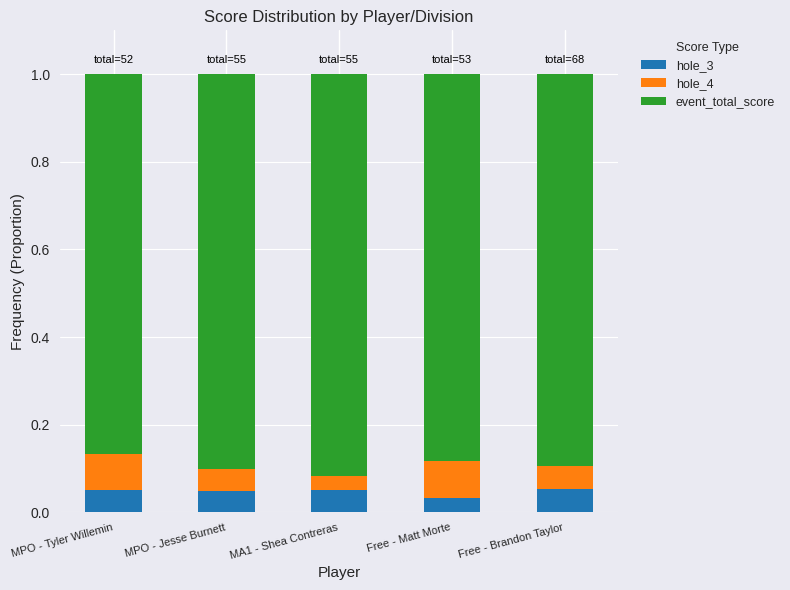

What is the total value across all series at MA1 - Shea Contreras?

1.0